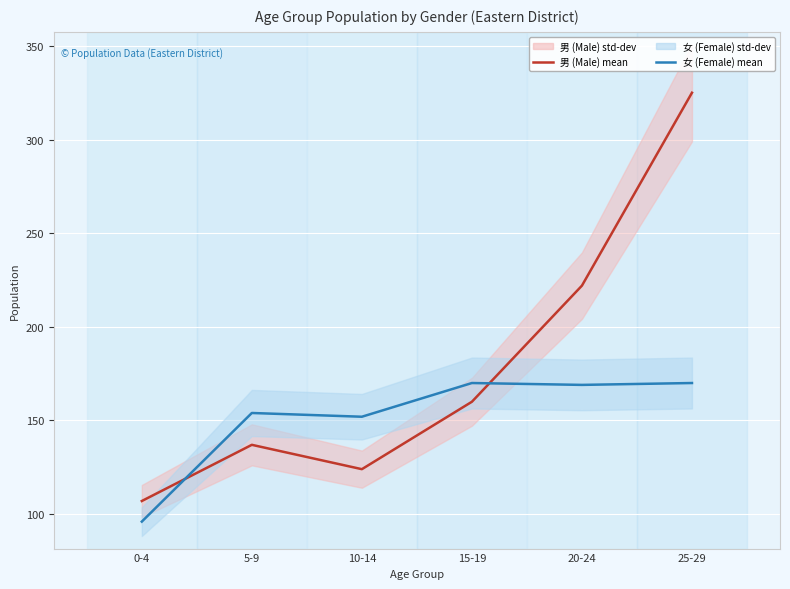

How many data points in 女 (Female) are less than 169?

3